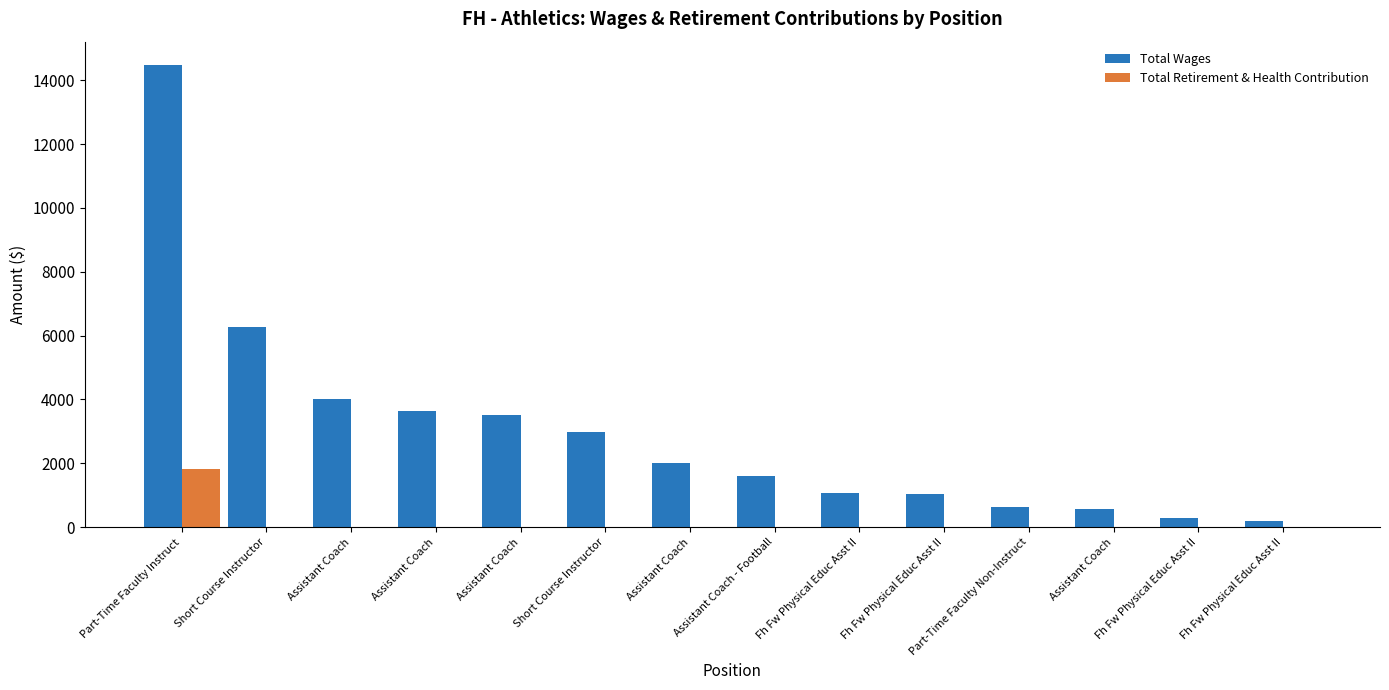

Are the bars grouped side by side (vs. stacked)?

Yes